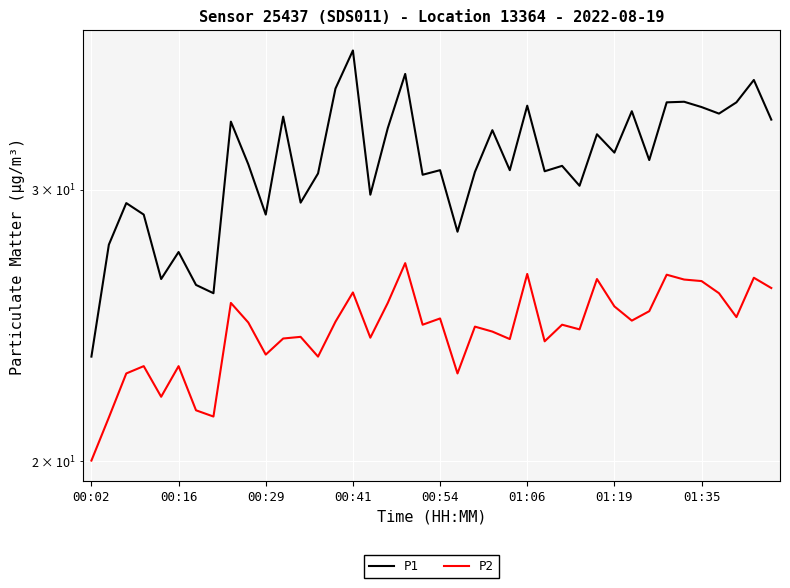

Which label corresponds to the smallest value in the chart?

00:02